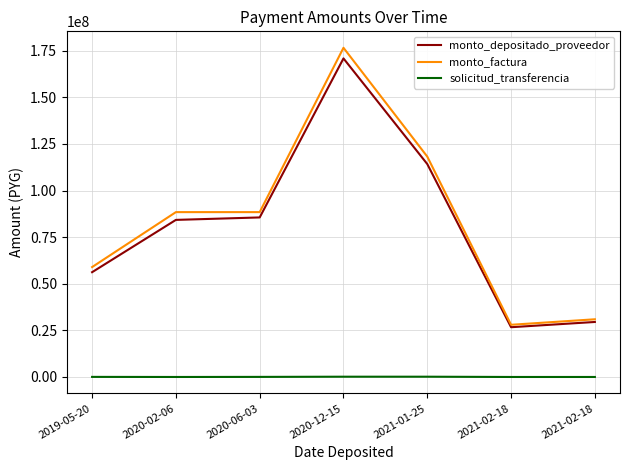

True or false: monto_depositado_proveedor and monto_factura intersect in this chart.

False